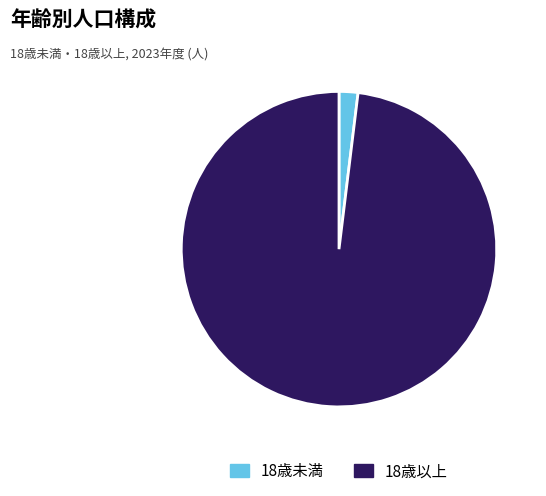

Between 18歳以上 and 18歳未満, which is larger?

18歳以上